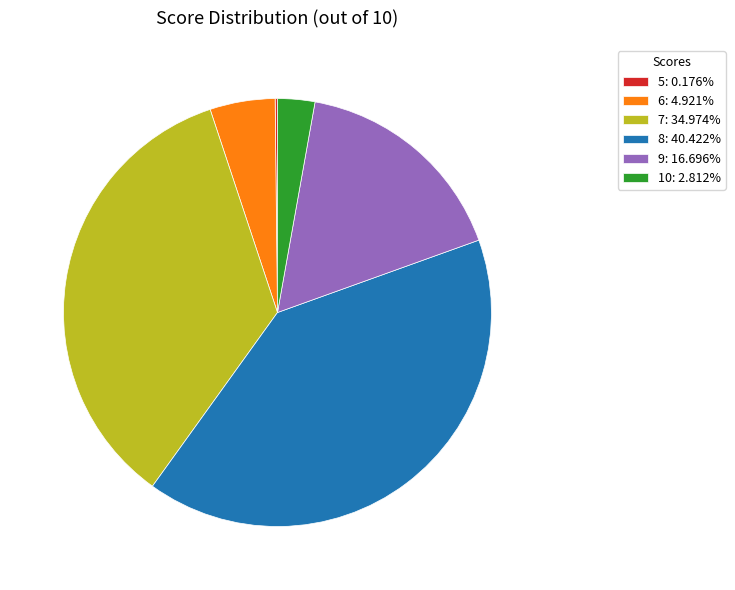

Is there a majority slice in this chart?

No